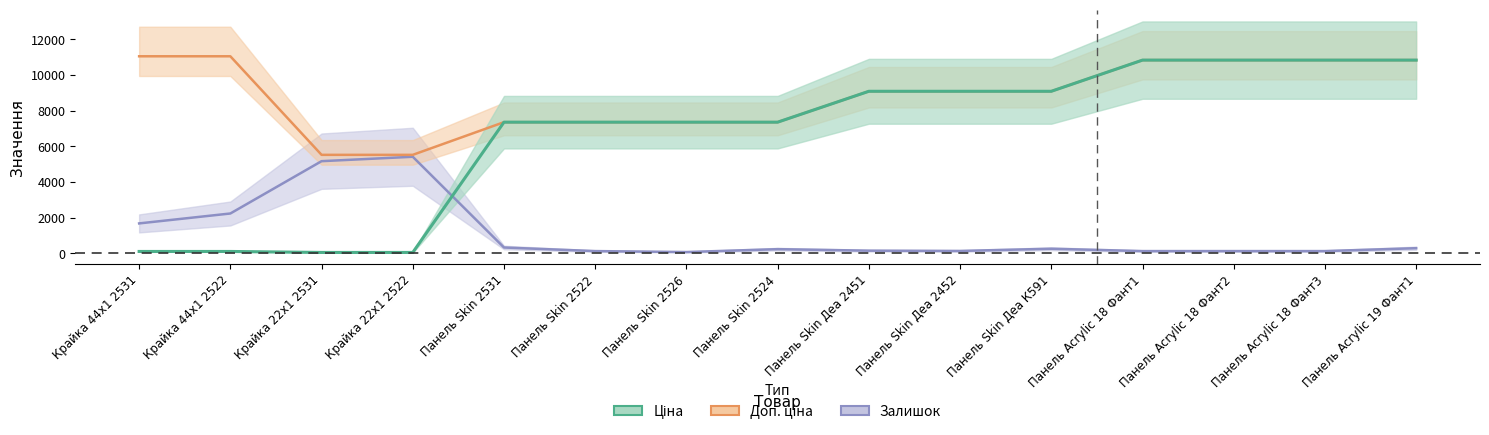

The Ціна series shows 7360.2 at Панель Skin 2531. True or false?

True